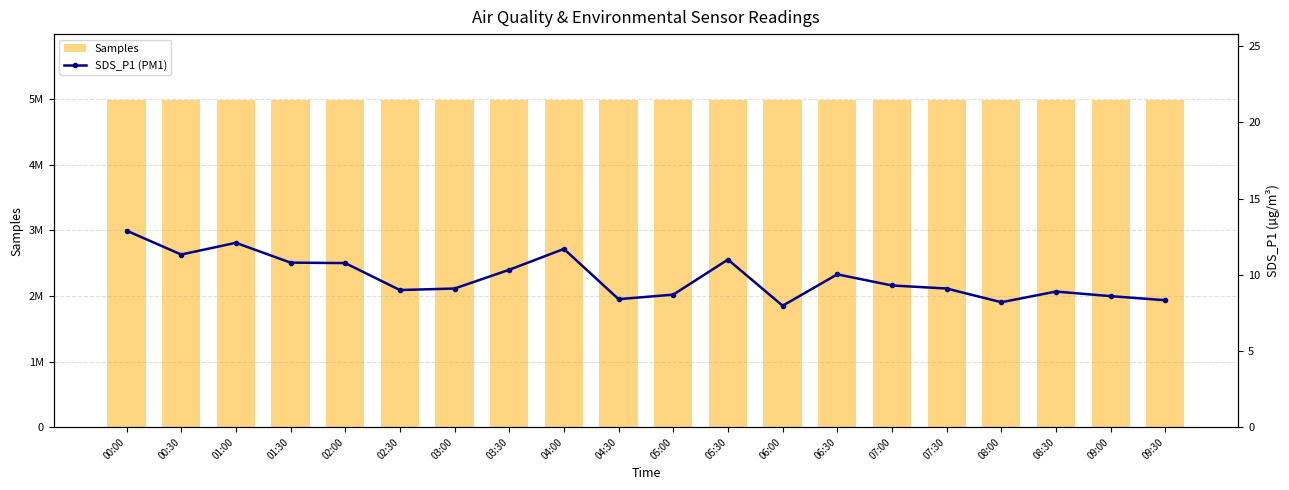

What is the difference between the highest and lowest values at 06:00?

4992678.0